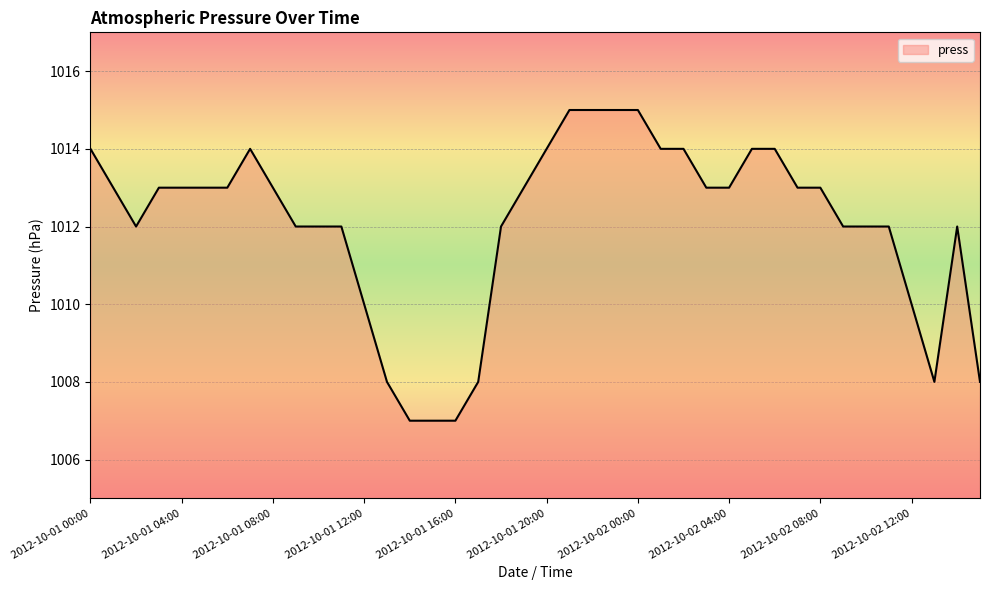

Reading right to left, extract all data points from this chart.

1008	1012	1008	1010	1012	1012	1012	1013	1013	1014	1014	1013	1013	1014	1014	1015	1015	1015	1015	1014	1013	1012	1008	1007	1007	1007	1008	1010	1012	1012	1012	1013	1014	1013	1013	1013	1013	1012	1013	1014